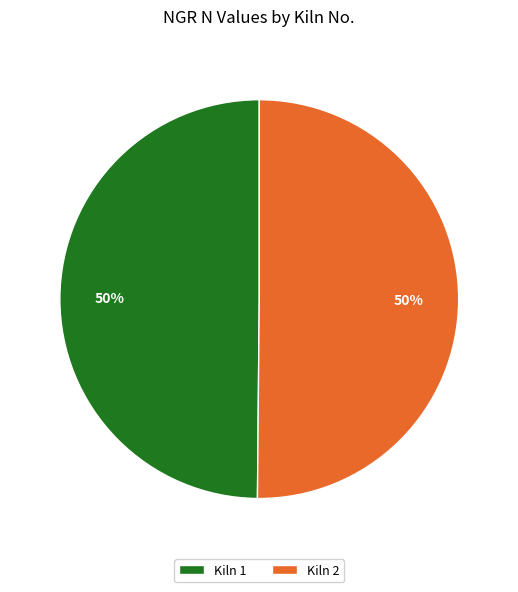

To the nearest percent, what is the combined percentage of Kiln 1 and Kiln 2?

100%